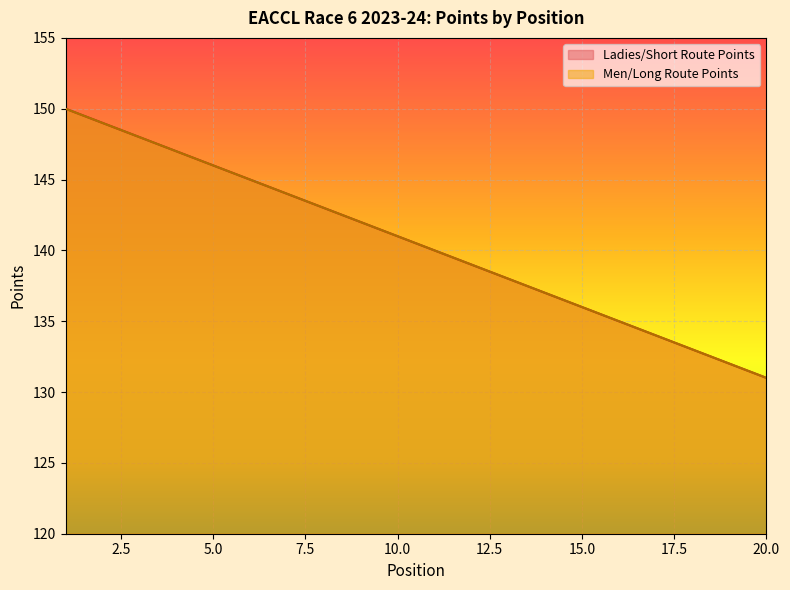

Count the number of data series in this chart.

2